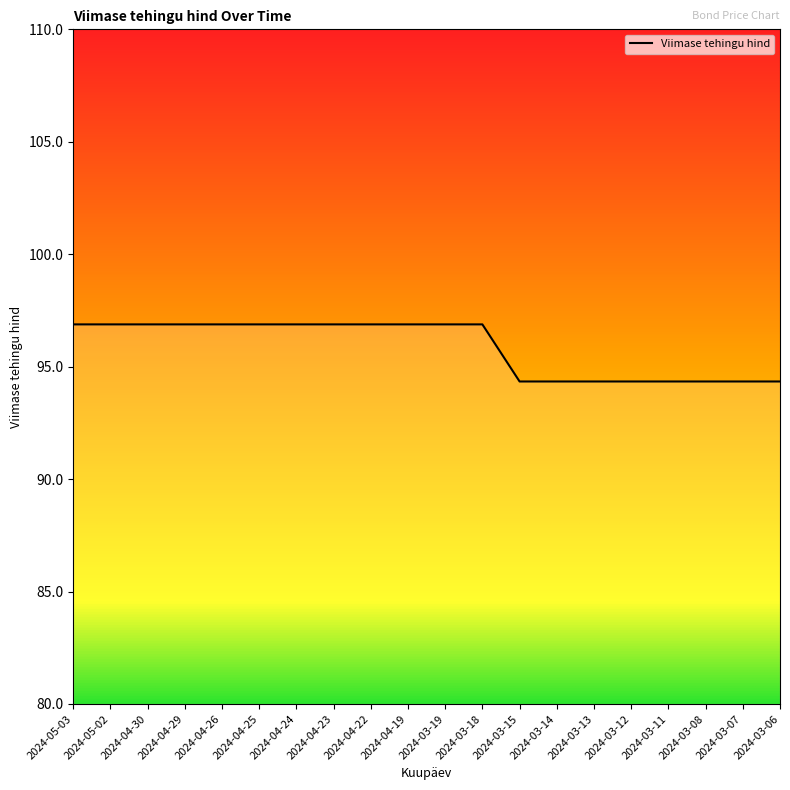

What is the sum of the values at 2024-04-23 and 2024-04-30?

193.8